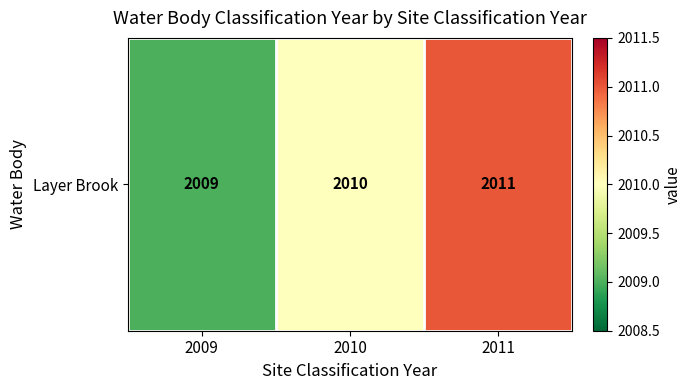

True or false: the data shows 618 at 2011.

False